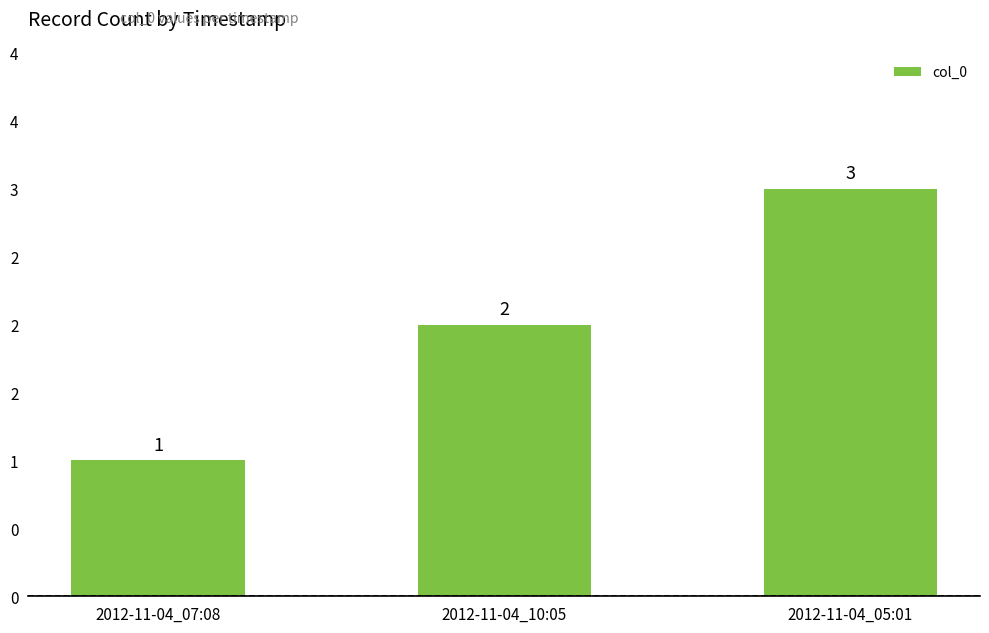

The chart shows a value of 3 at 2012-11-04_05:01. True or false?

True